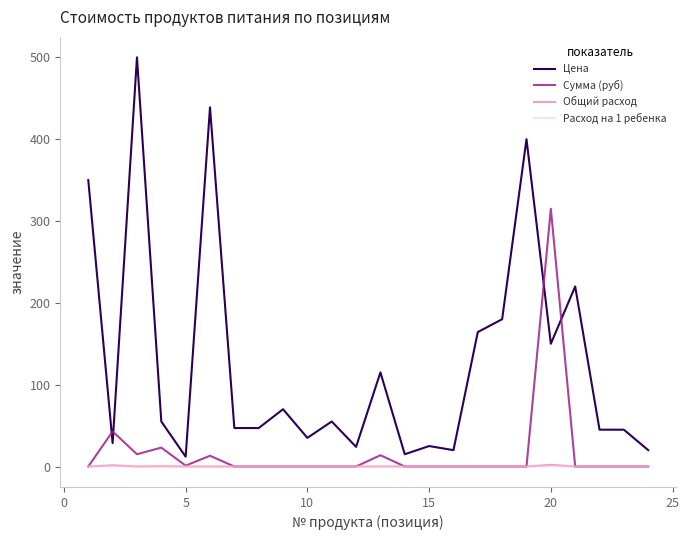

What are all the series names shown in the legend?

Цена, Сумма (руб), Общий расход, Расход на 1 ребенка